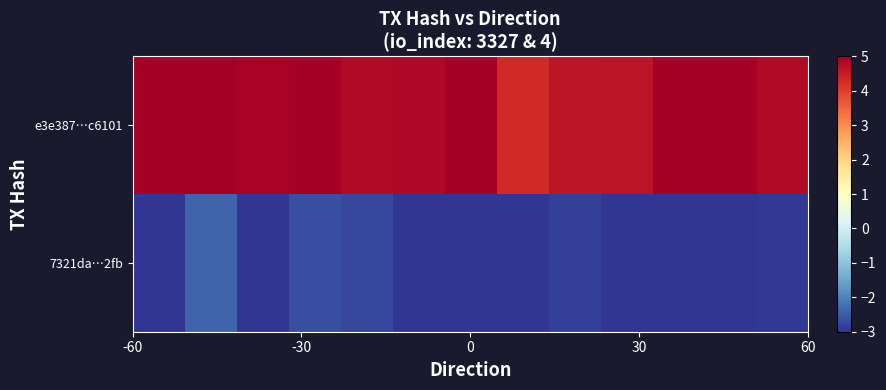

How many categories are shown in the chart?

13